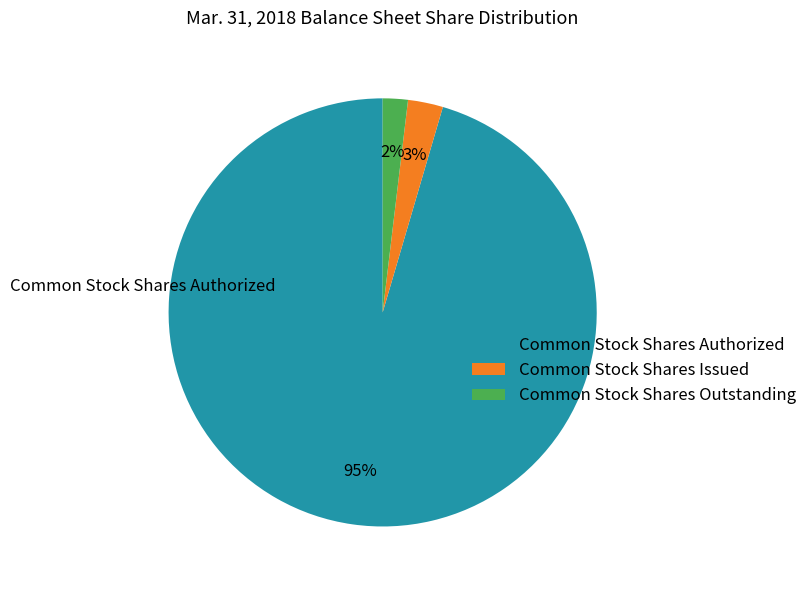

Which category has the smallest portion of the pie?

Common Stock Shares Outstanding